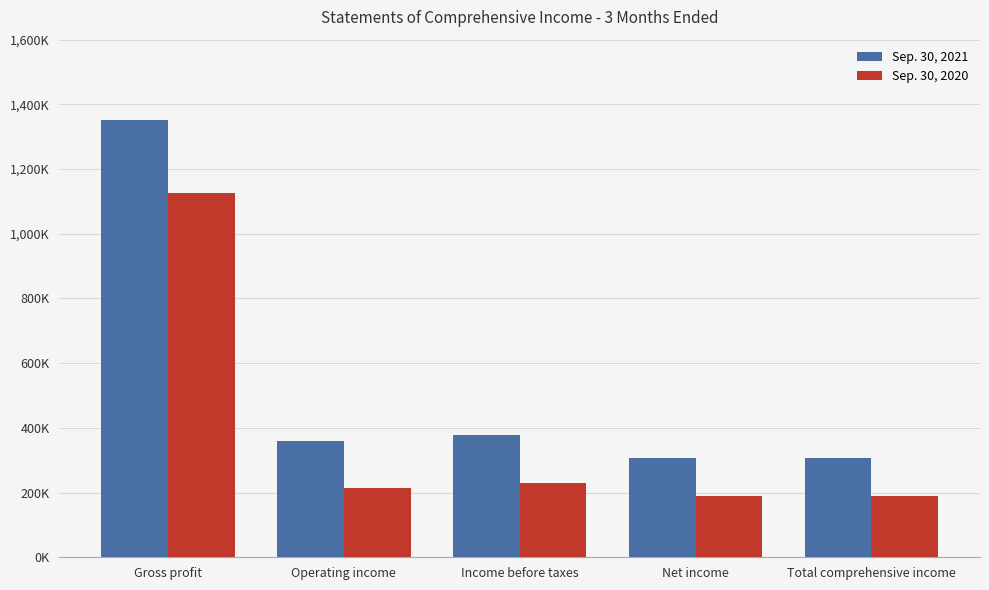

What is the highest value of the Sep. 30, 2021 series?

1353098